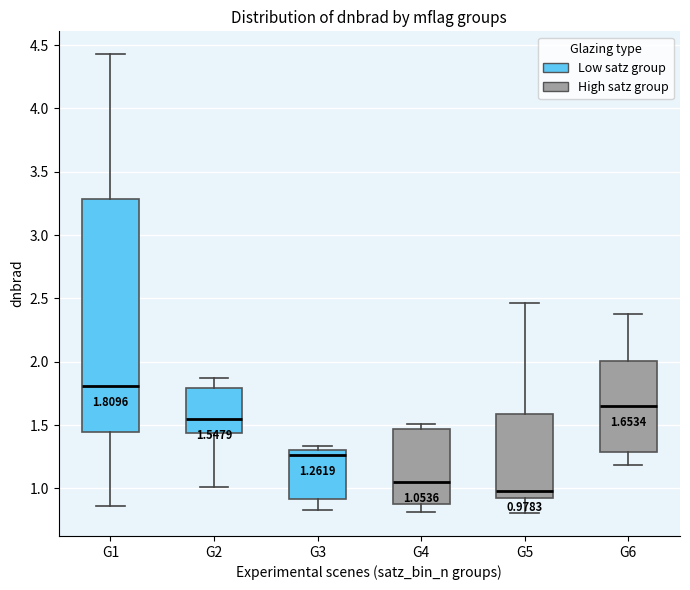

Which box's median line is the highest?

G1